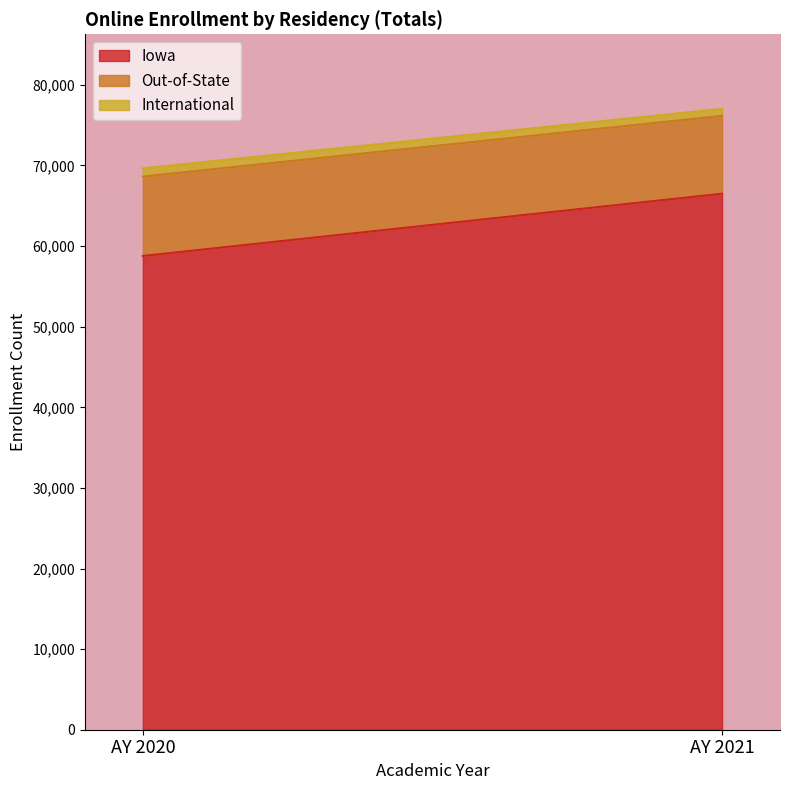

The value of International at AY 2020 is 1023. True or false?

True